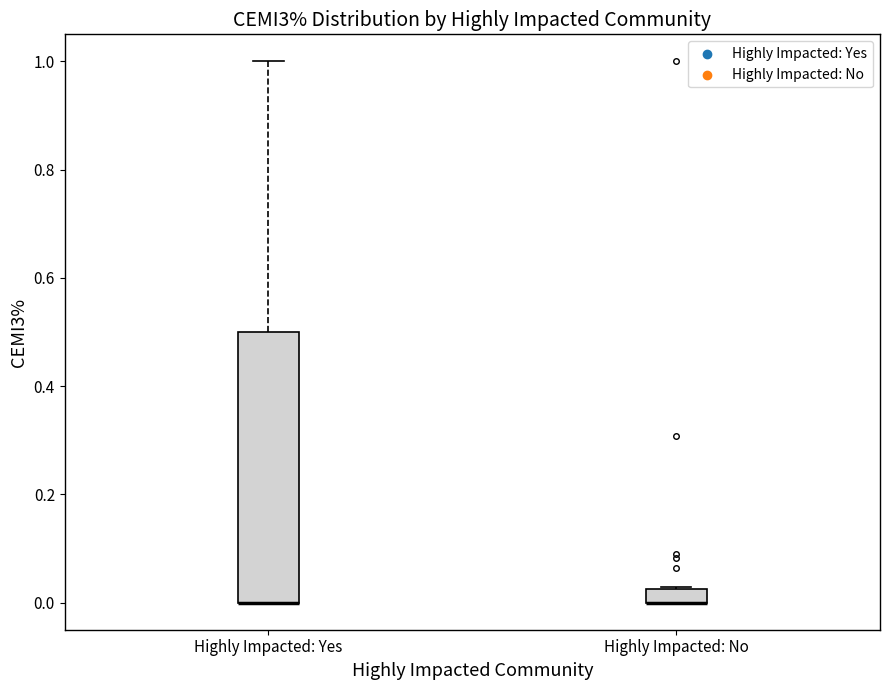

Which box is the tallest, from its lower edge to its upper edge?

Highly Impacted: Yes